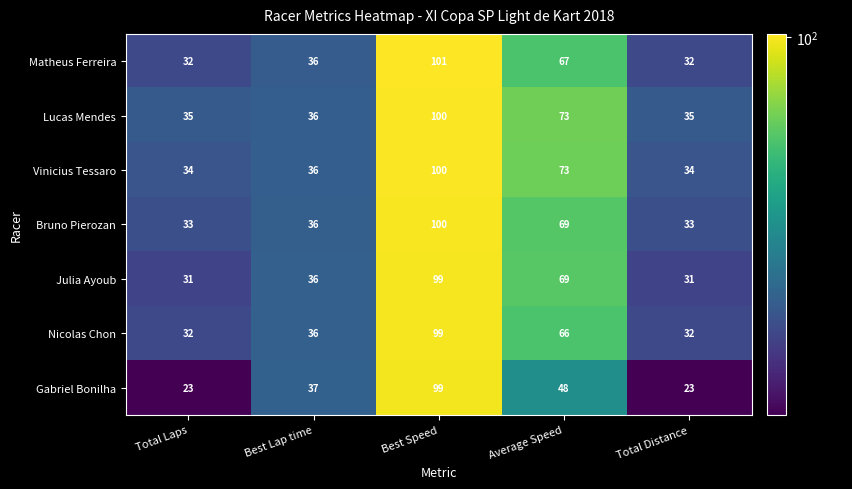

Between Total Laps and Best Lap time, which series saw the biggest shift?

Gabriel Bonilha